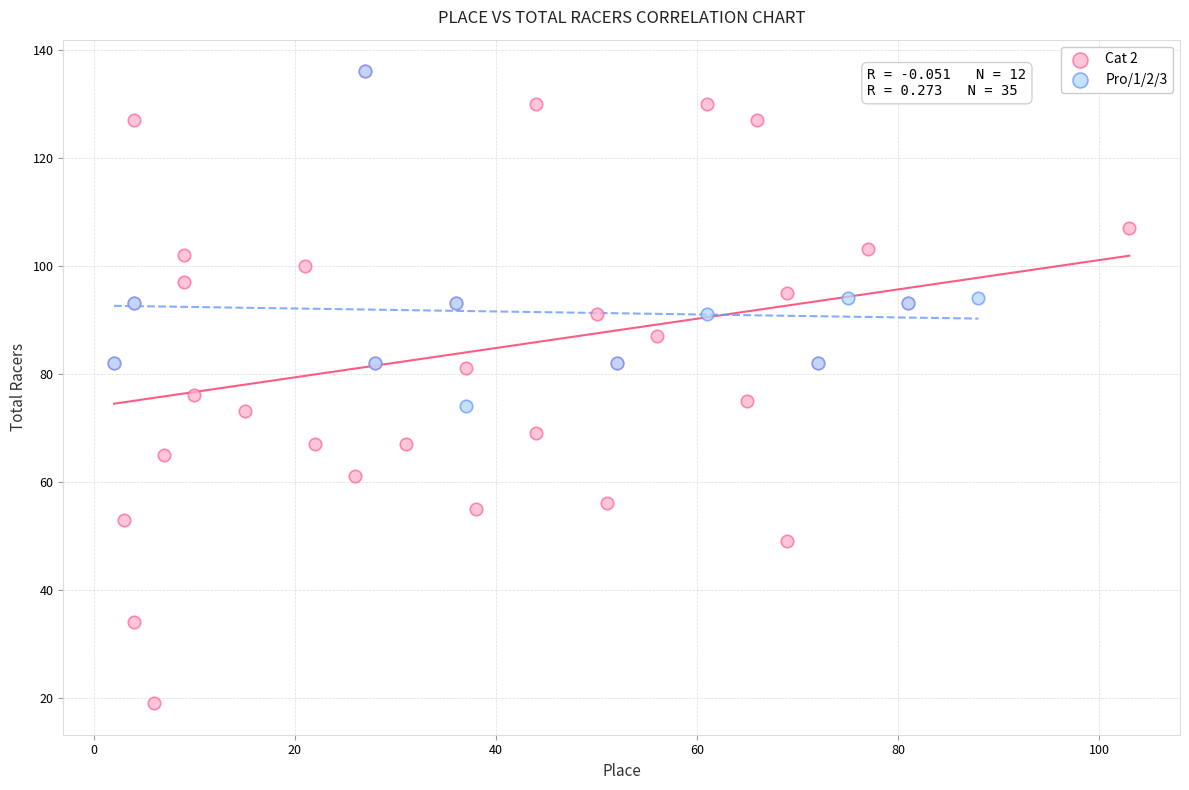

Which series has the largest Y range (max minus min)?

Pro/1/2/3